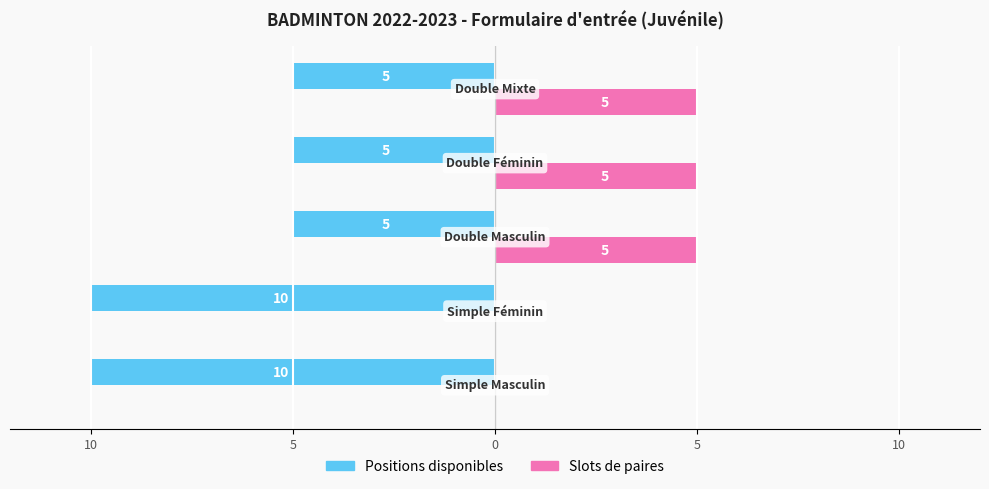

Reading left to right, list all the values displayed in this chart.

Positions disponibles: -10	-10	-5	-5	-5
Slots de paires: 0	0	5	5	5